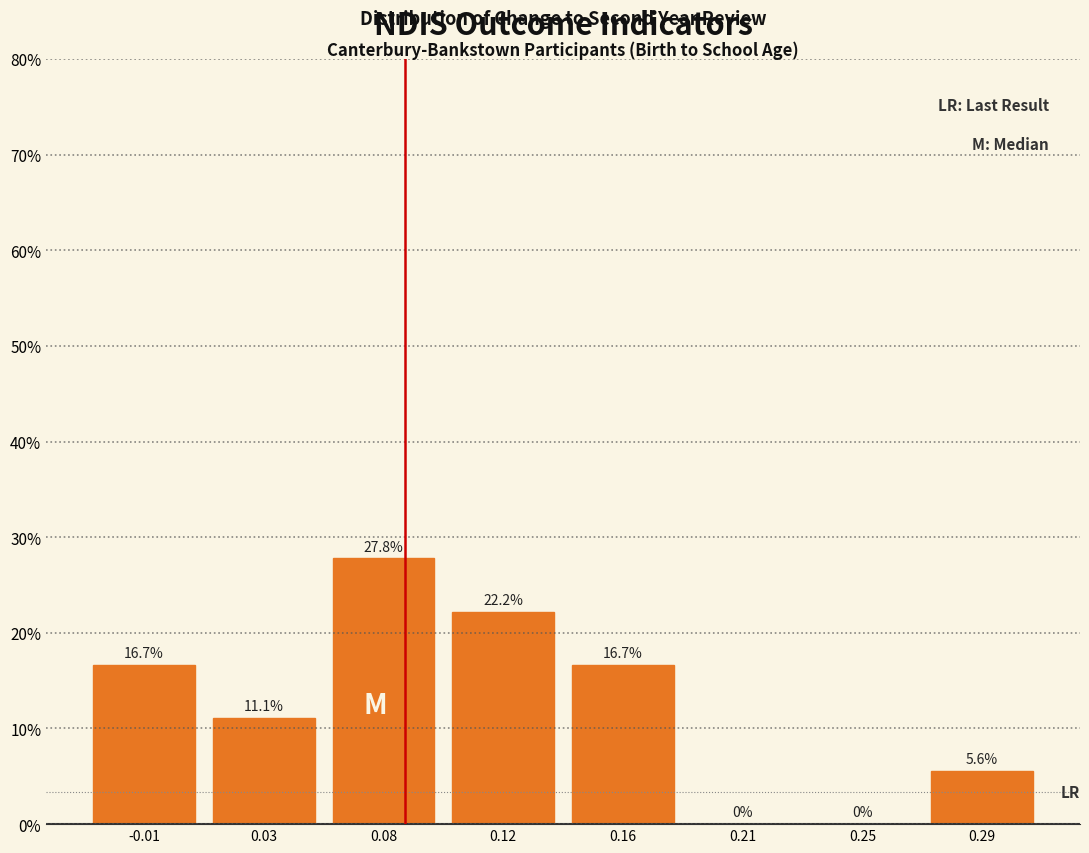

Reading left to right, what are all the values shown in this chart?

-0.01=16.7	0.03=11.1	0.08=27.8	0.12=22.2	0.16=16.7	0.21=0.0	0.25=0.0	0.29=5.6